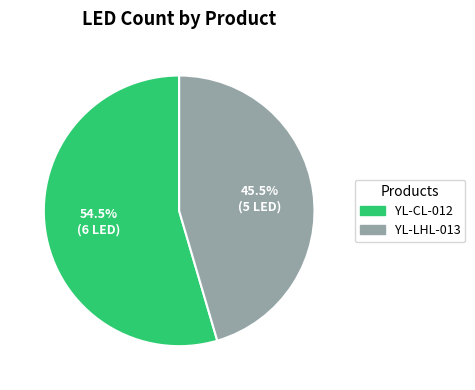

To the nearest percent, what is the average slice percentage?

50%